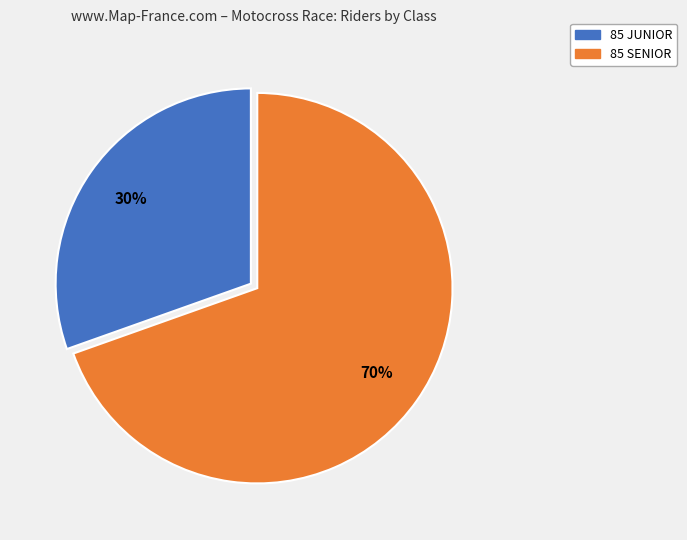

Which has a higher value, 85 JUNIOR or 85 SENIOR?

85 SENIOR